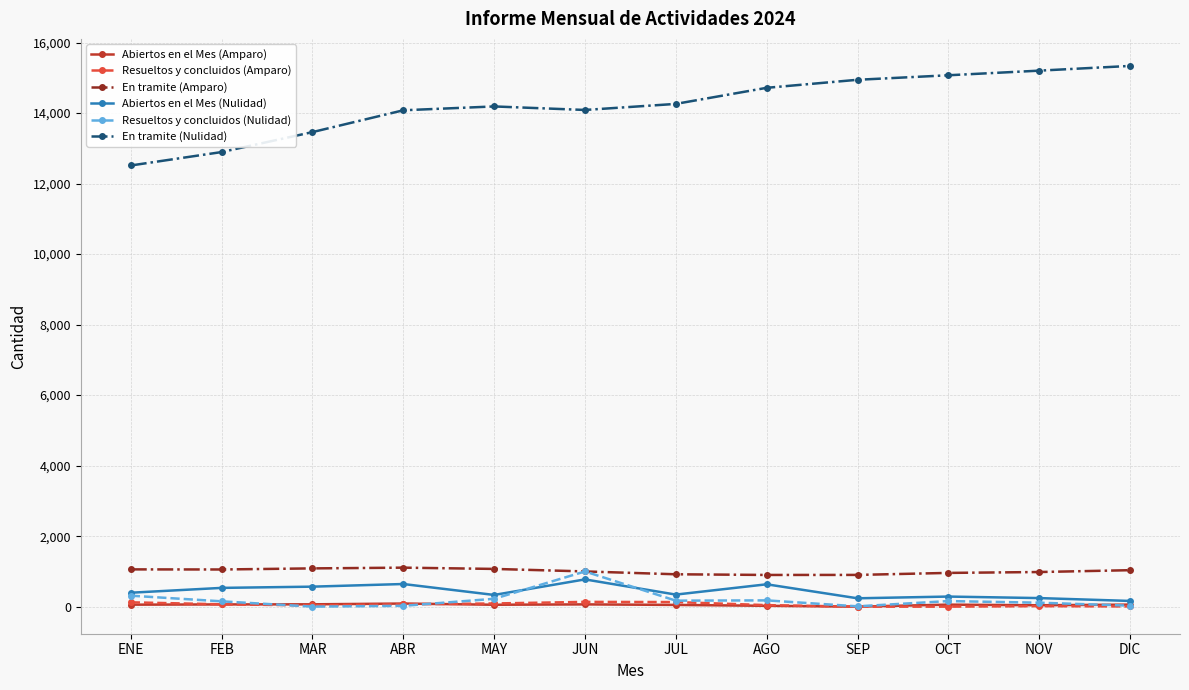

Which series has the largest total across all categories?

En tramite (Nulidad)